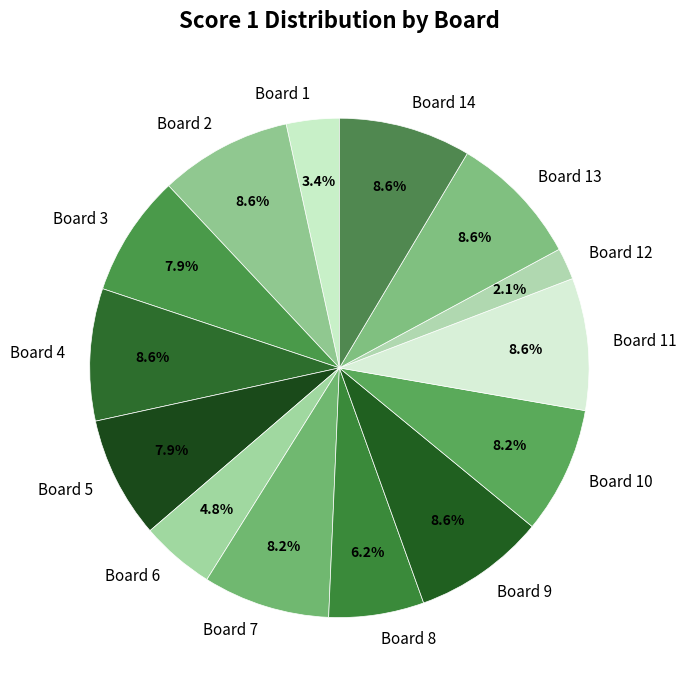

To the nearest percent, what percentage of the pie is Board 1?

3%